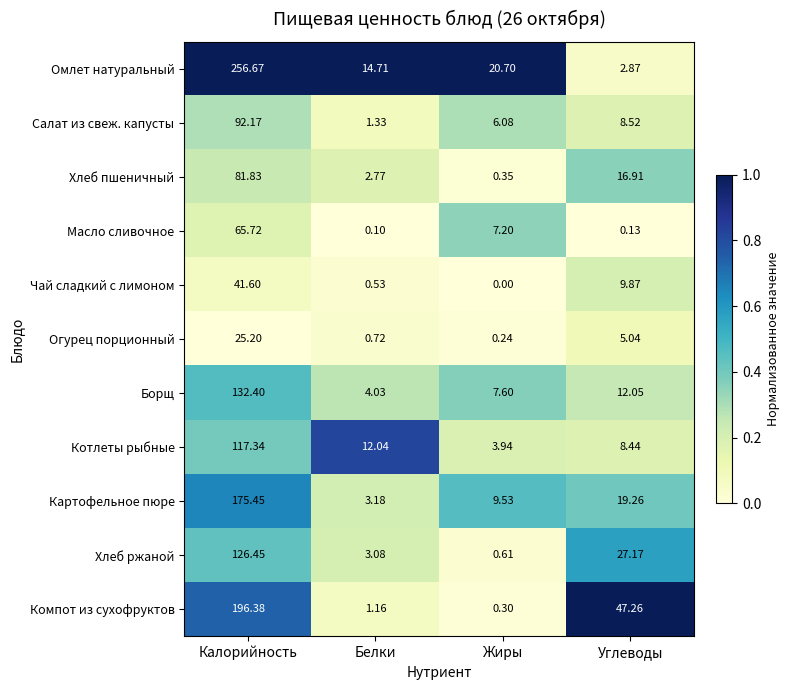

What is the maximum value shown in the chart?

256.7